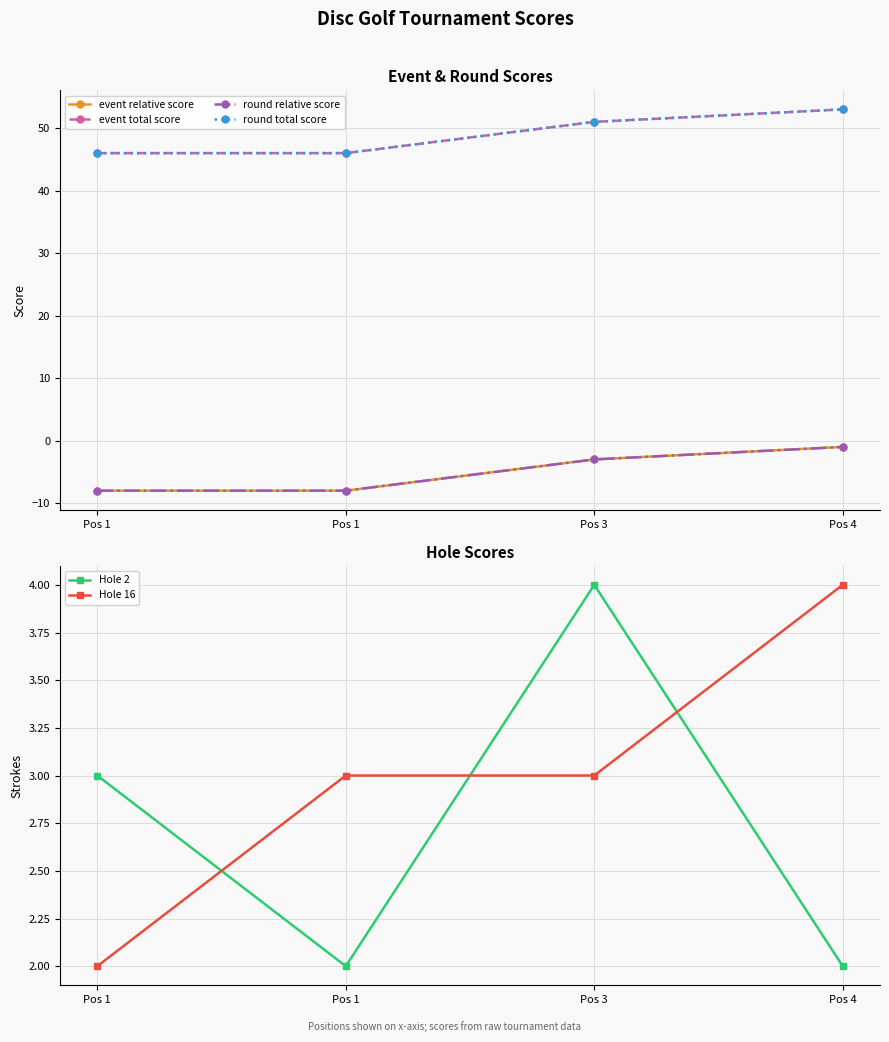

True or false: Hole 16 and event total score cross at least once.

False